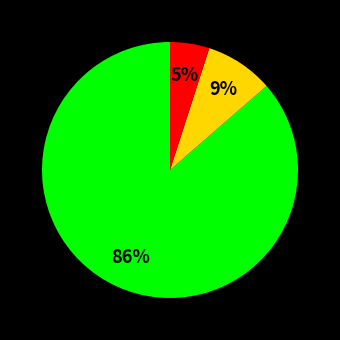

To the nearest percent, what is the difference between the largest and smallest slice percentages?

81%